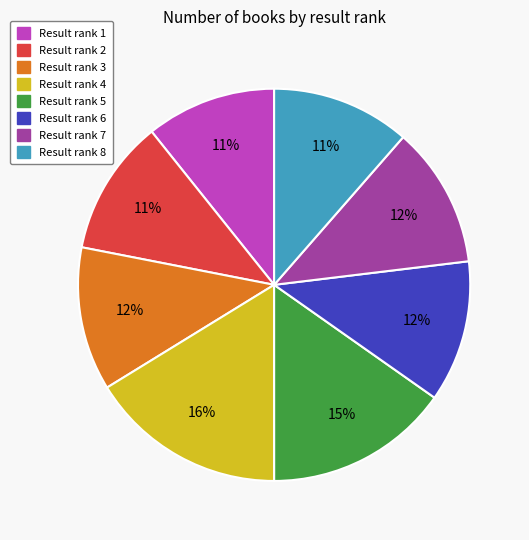

To the nearest percent, what is the difference between the largest and smallest slice percentages?

5%